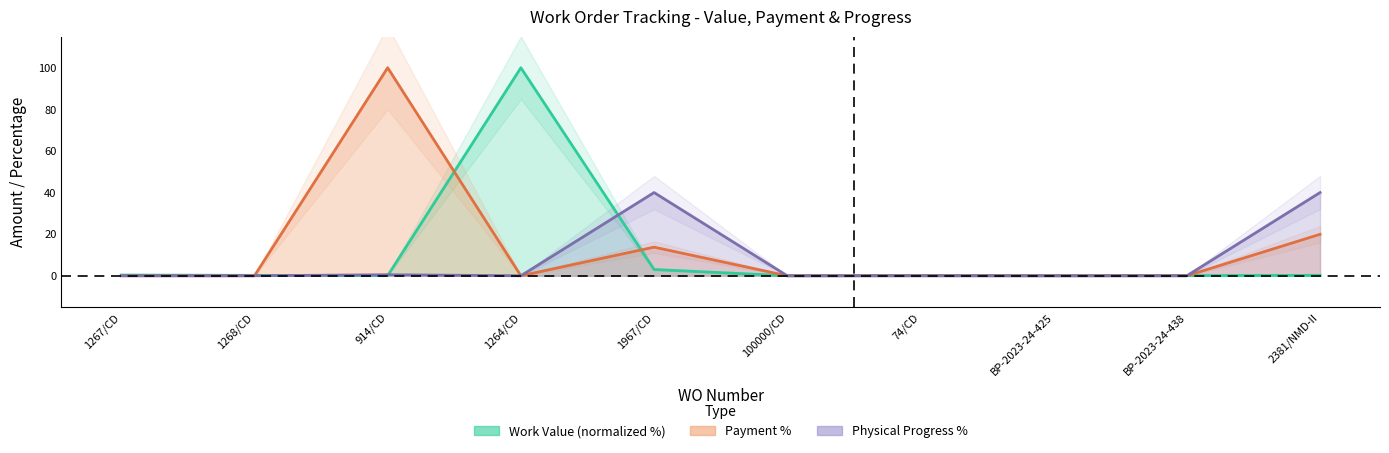

How many series are shown in this chart?

3